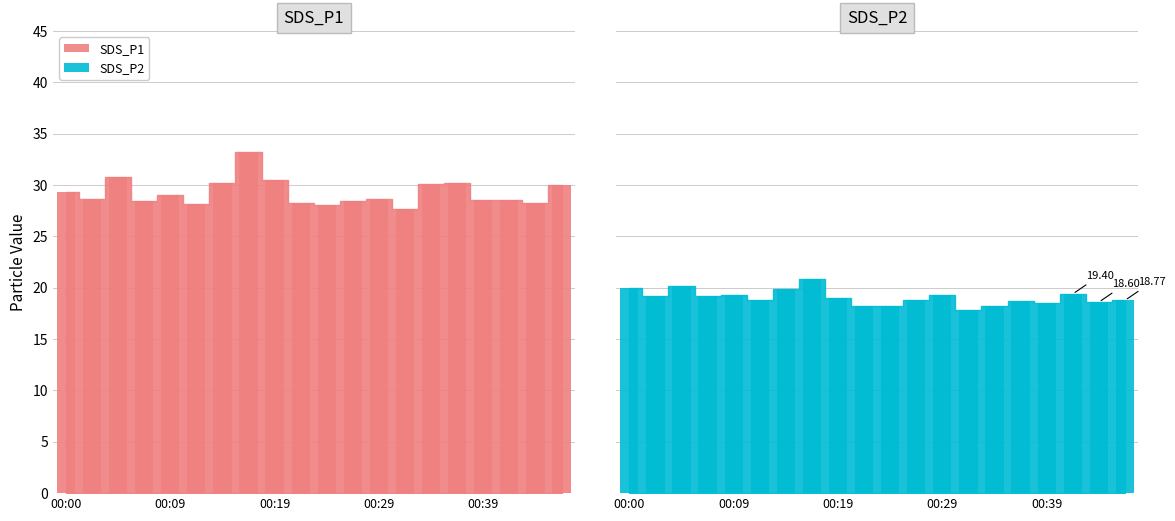

True or false: SDS_P2 has a value of 33.7 at 00:26.

False